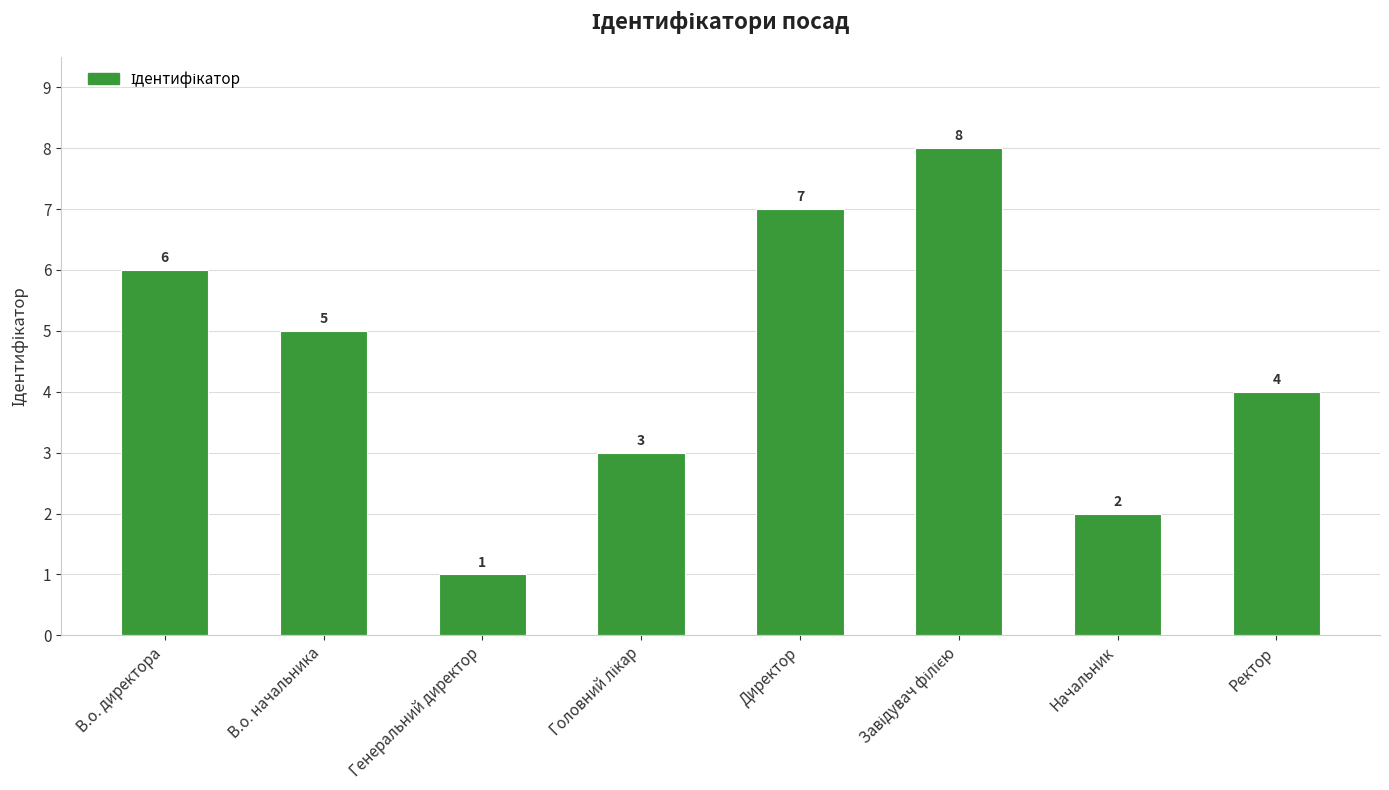

What is the label of the 8th bar from the left?

Ректор